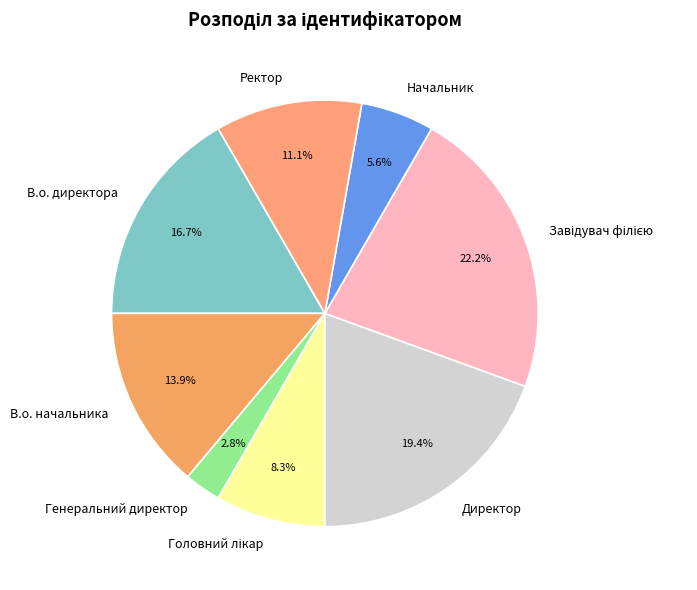

Approximately how many times larger is the value at Директор compared to Начальник?

3.5